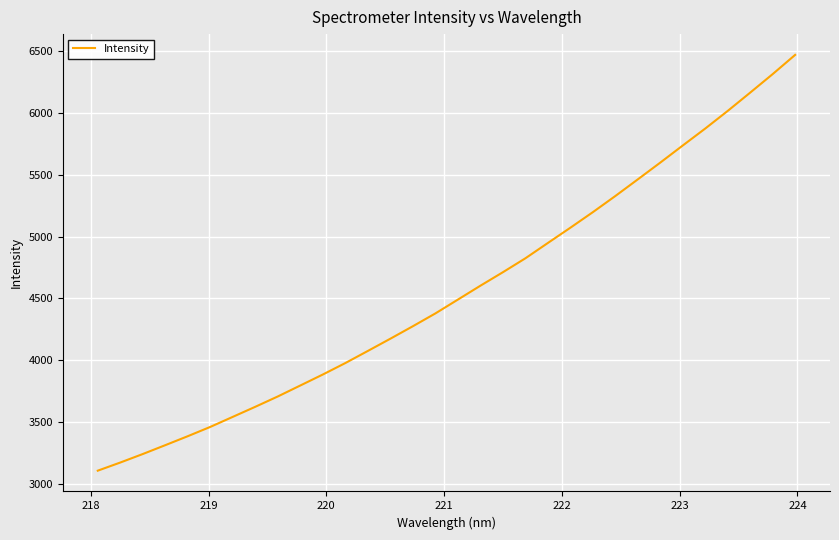

What is the smallest value displayed?

3105.7